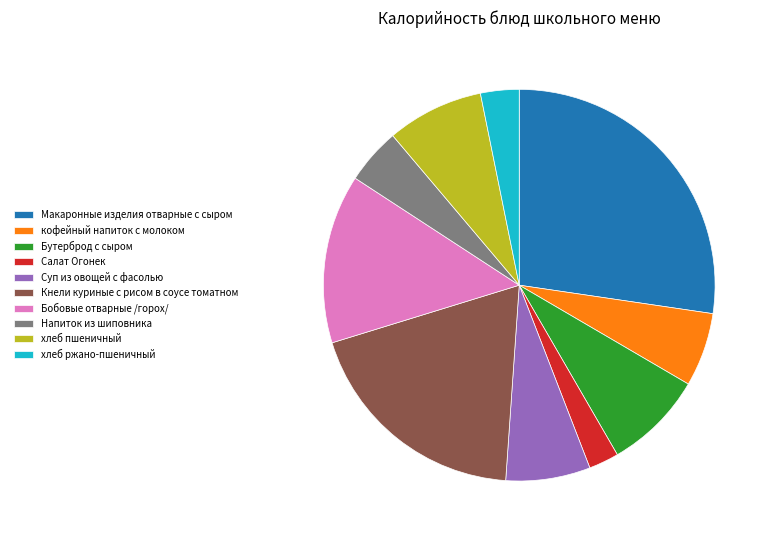

The Бобовые отварные /горох/ slice represents 14% of the pie. True or false?

True